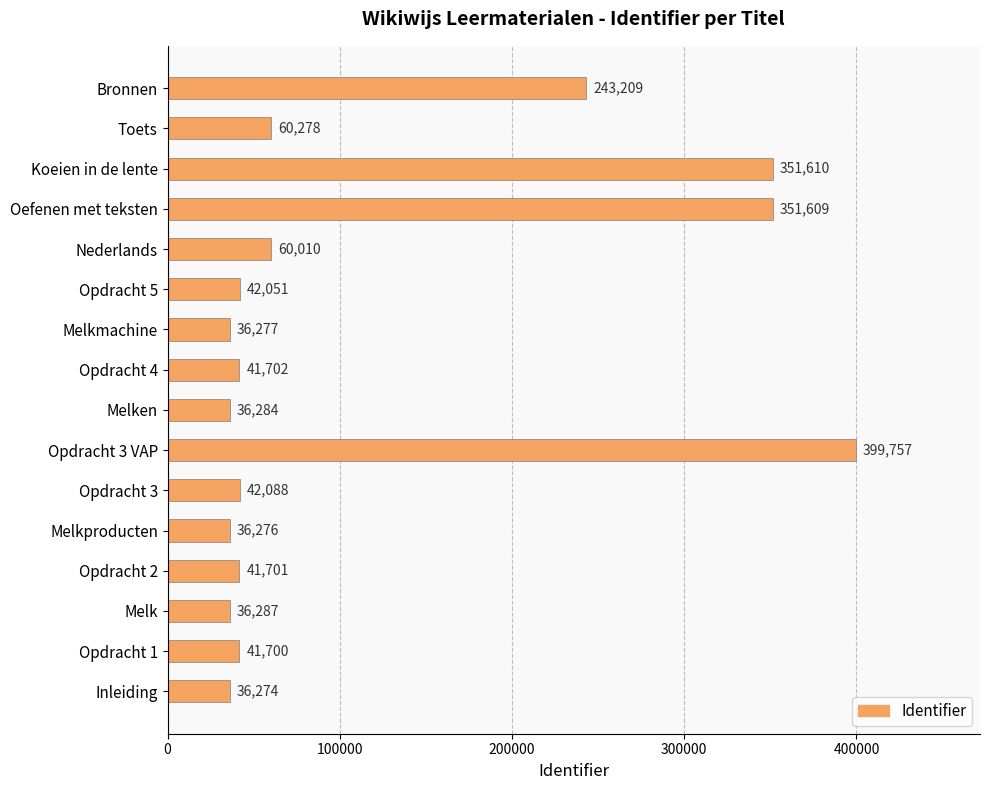

At which label is the value closest to 218015?

Bronnen